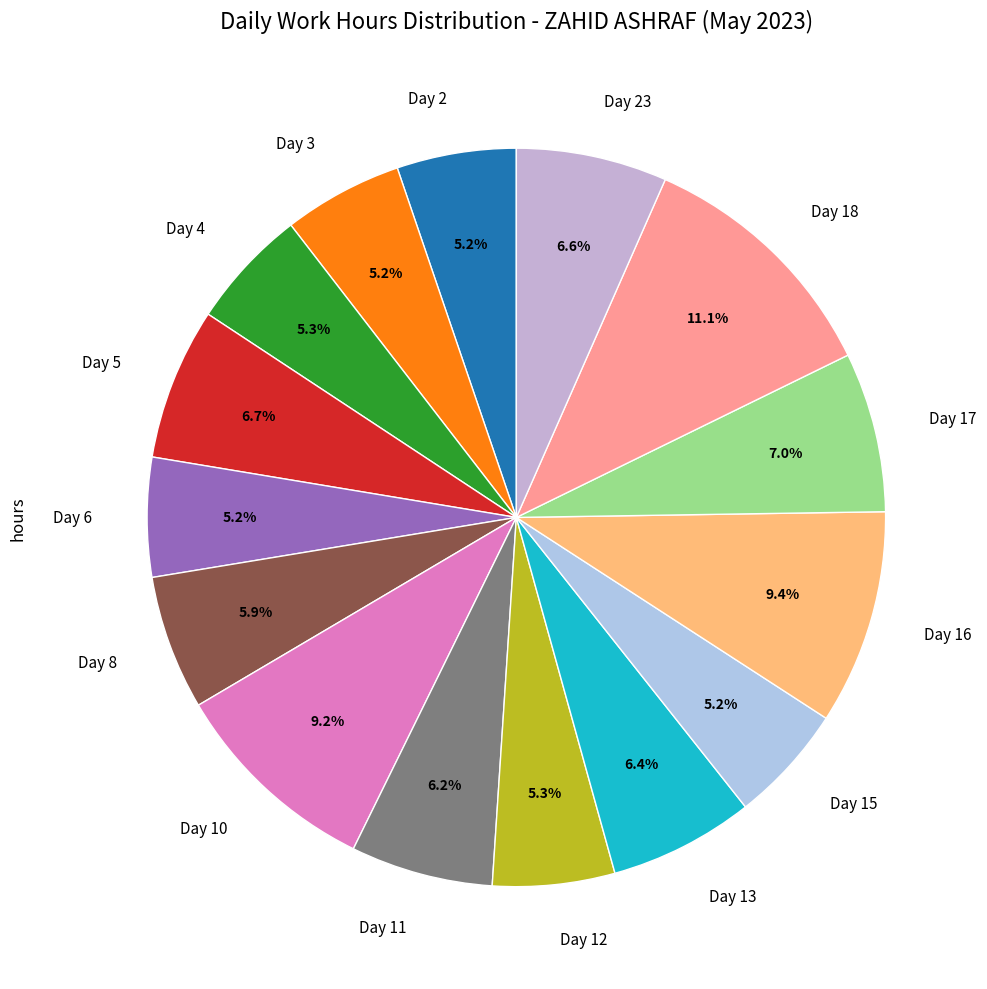

Which category has the biggest portion of the pie?

Day 18